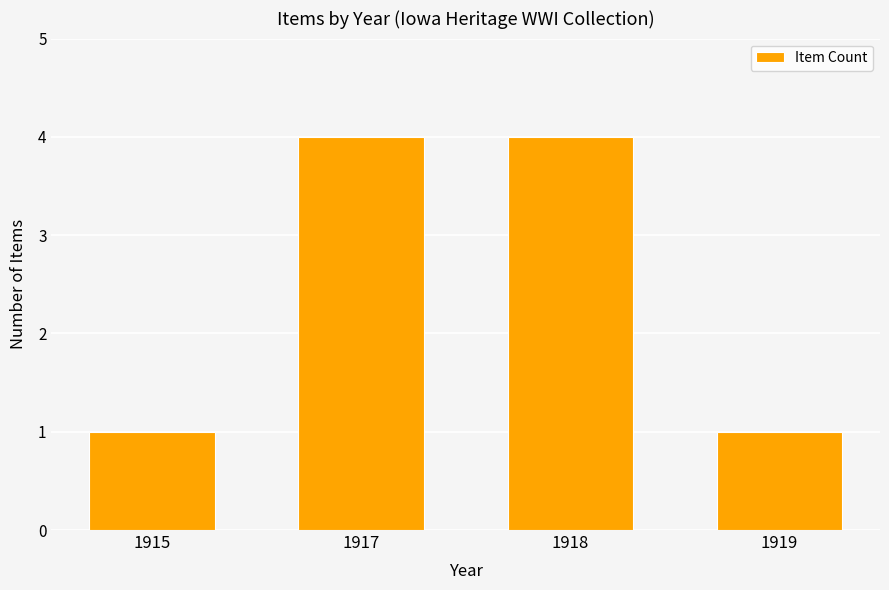

What is the change in value from 1917 to 1919?

-3